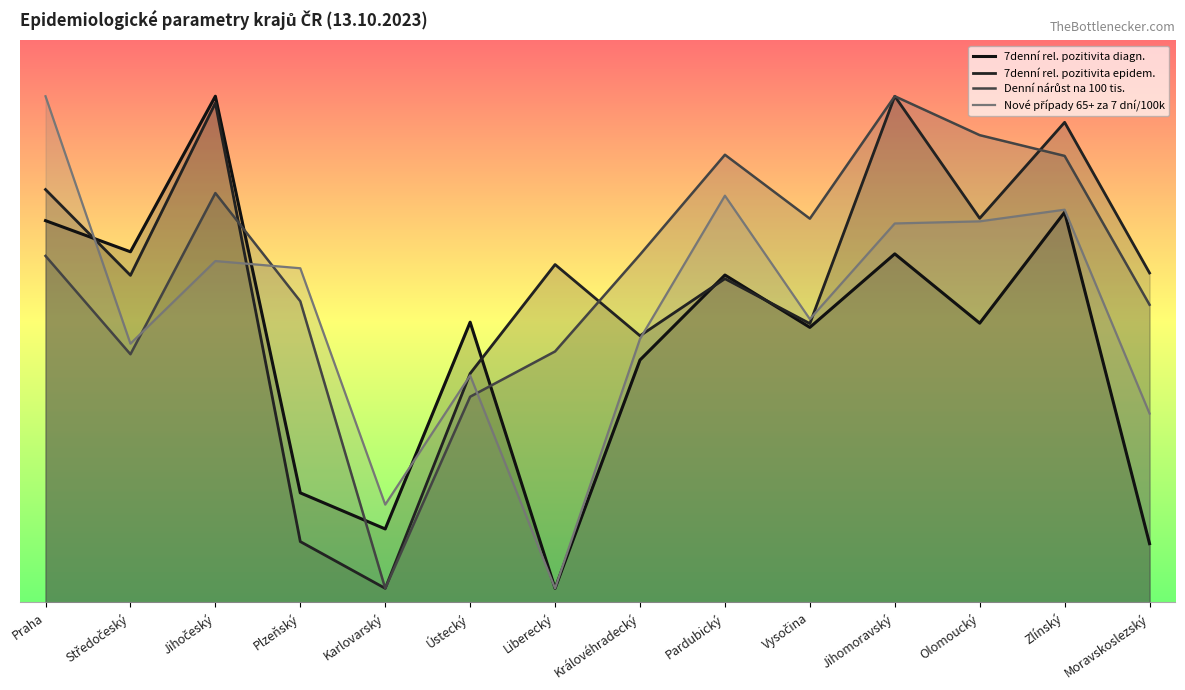

What is the average value of the Nové případy 65+ za 7 dní/100k series?

4.1